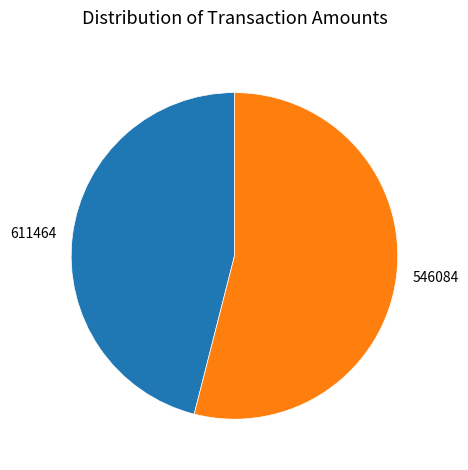

How many segments does this pie chart have?

2